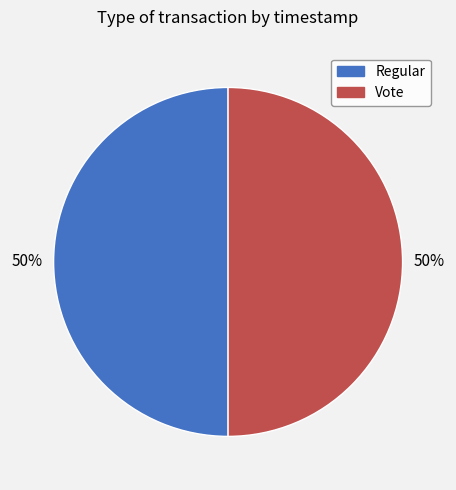

The Vote slice represents 50% of the pie. True or false?

True